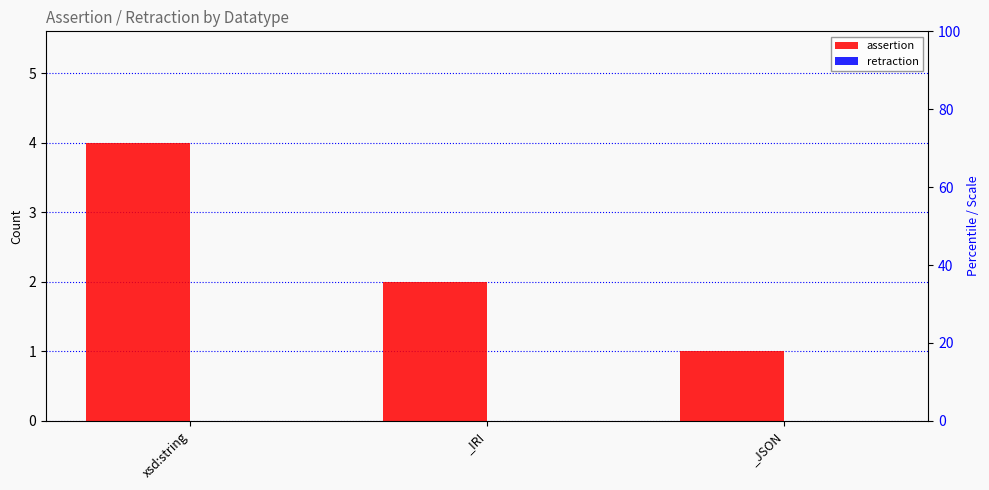

Between _IRI and _JSON, which series saw the biggest shift?

assertion